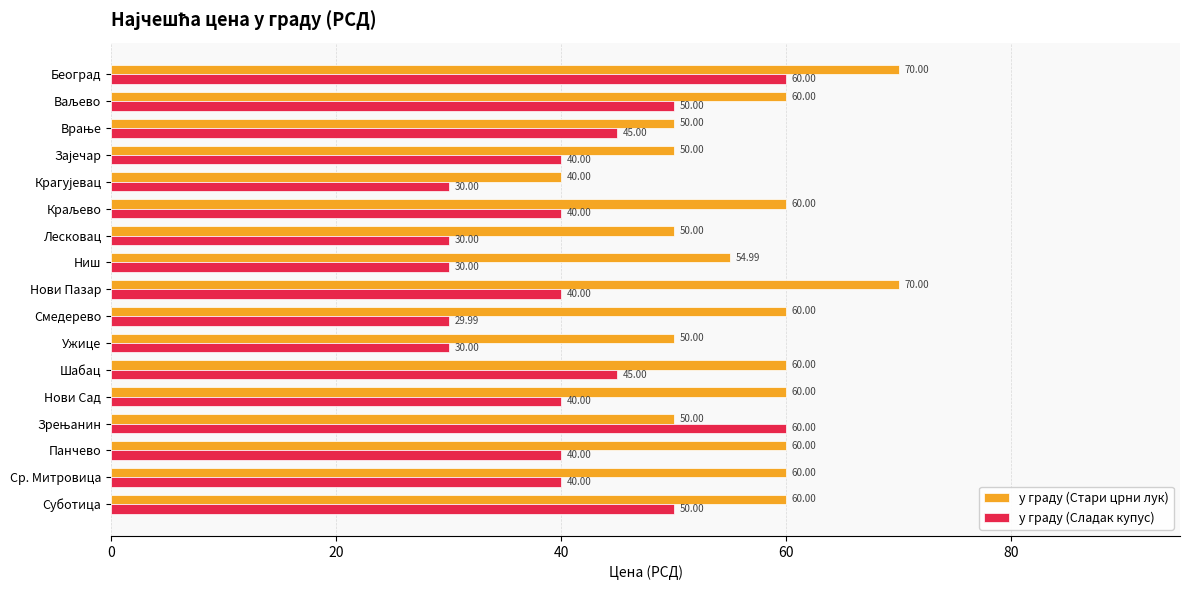

What is the difference between the maximum and minimum values in the у граду (Стари црни лук) series?

30.0